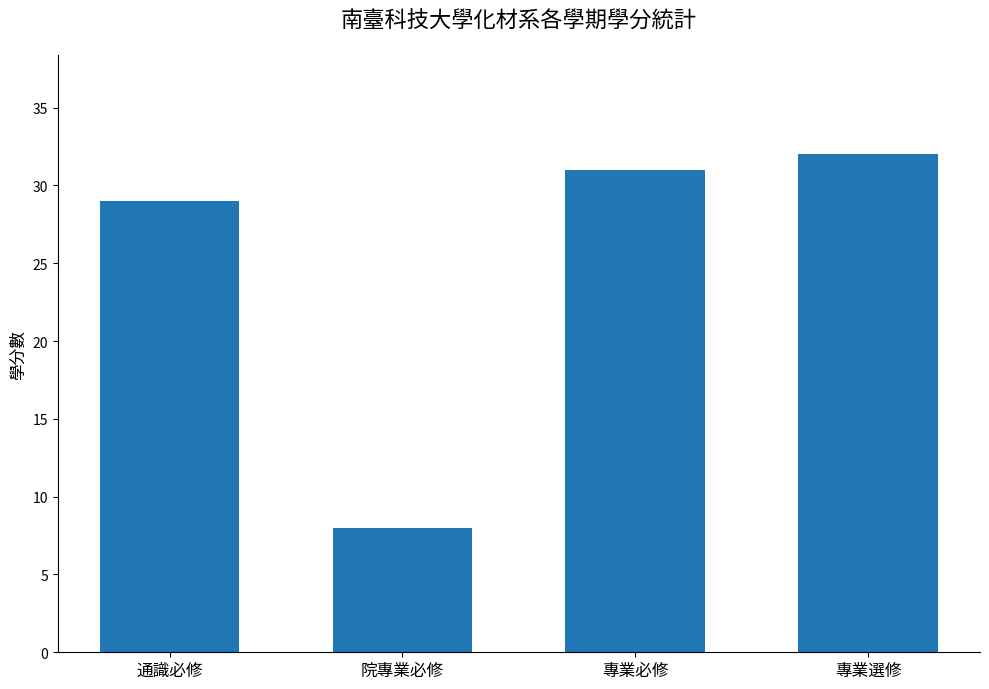

What is the label of the 2nd bar from the right?

專業必修